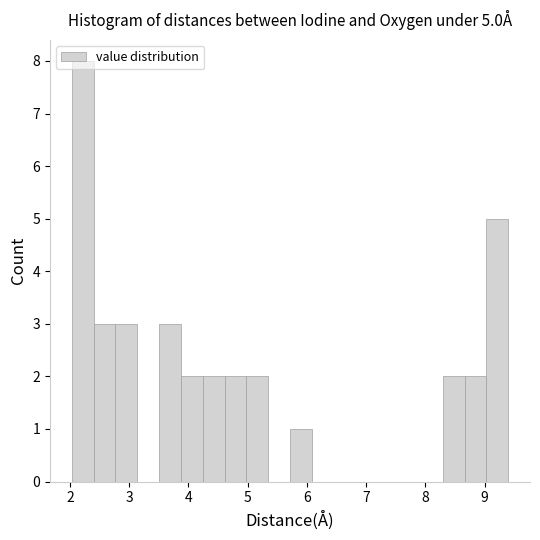

Around what value on the x-axis is the tallest bar? Give the approximate position of its centre, as read against the axis.

2.2